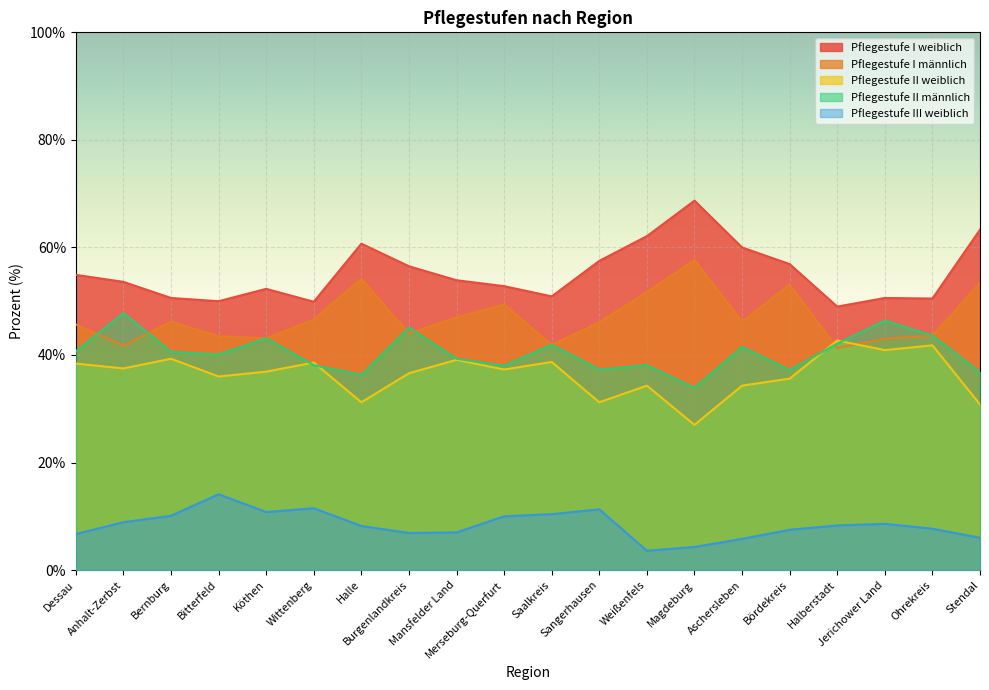

True or false: Pflegestufe I männlich and Pflegestufe I weiblich cross at least once.

False